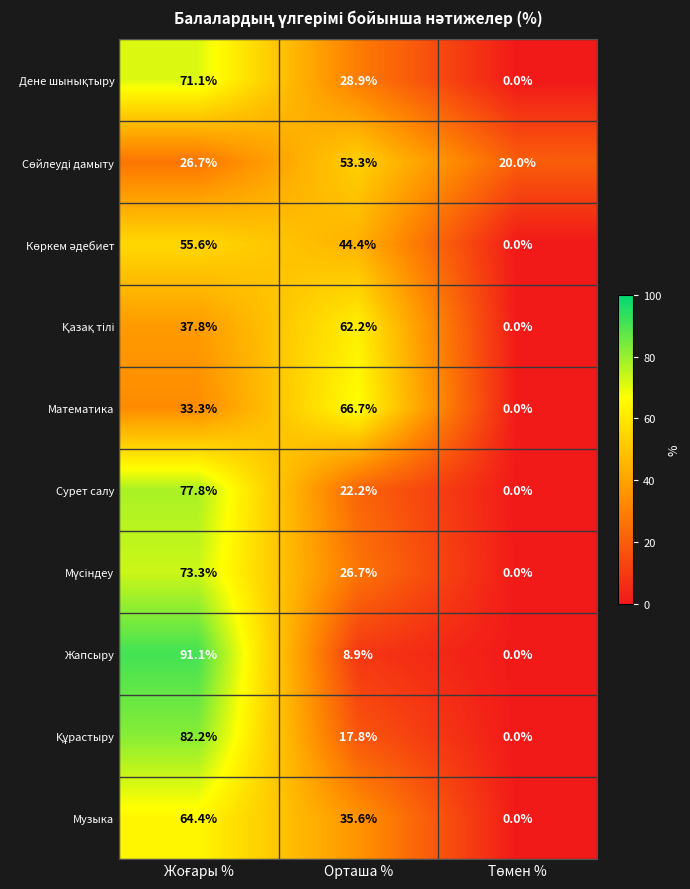

What is the total value across all series at Орташа %?

366.7